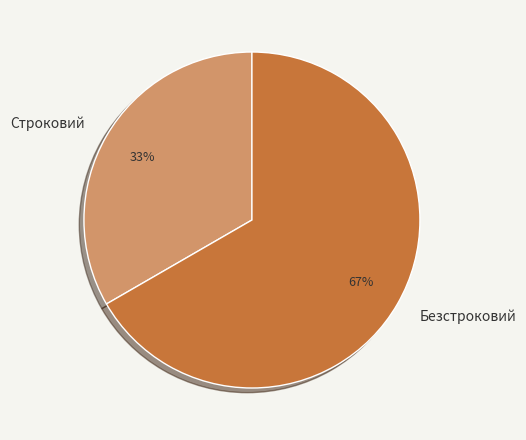

How many slices are in this pie chart?

2